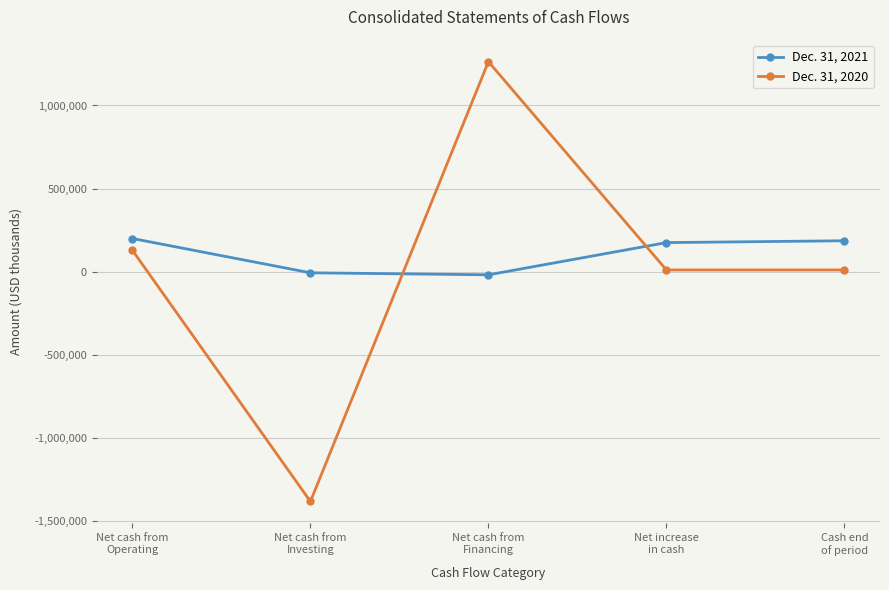

Rank the series by their maximum value, from highest to lowest.

Dec. 31, 2020, Dec. 31, 2021